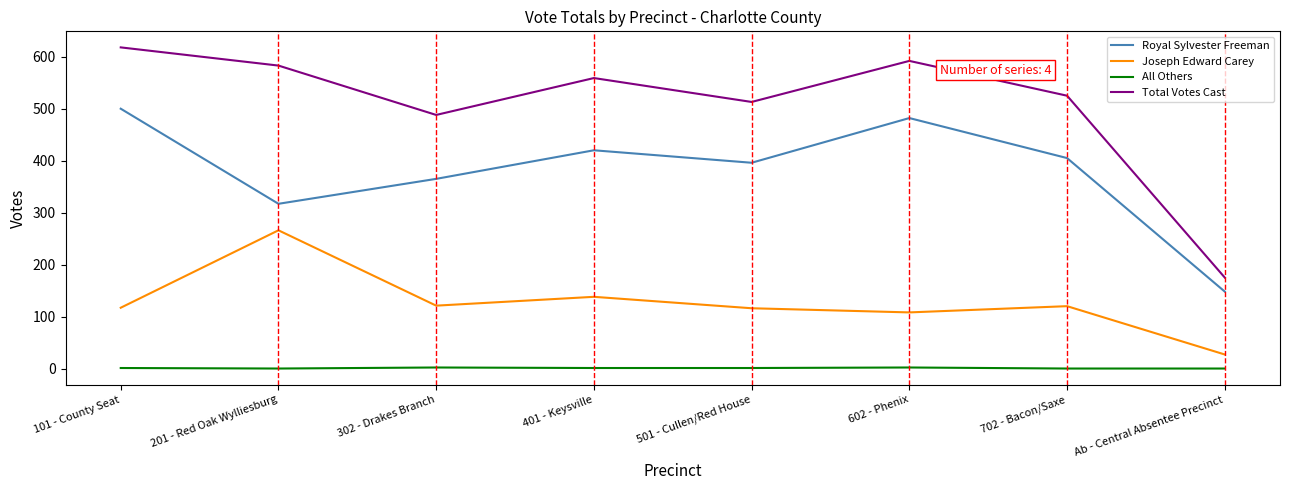

What is the sum of all Royal Sylvester Freeman values?

3033